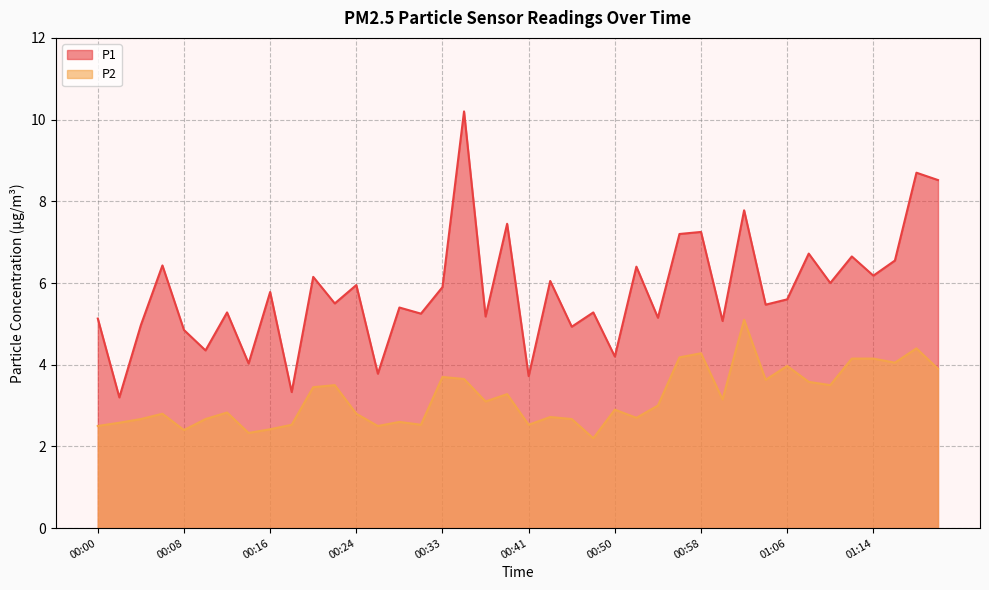

At which label does P2 reach its peak?

01:02